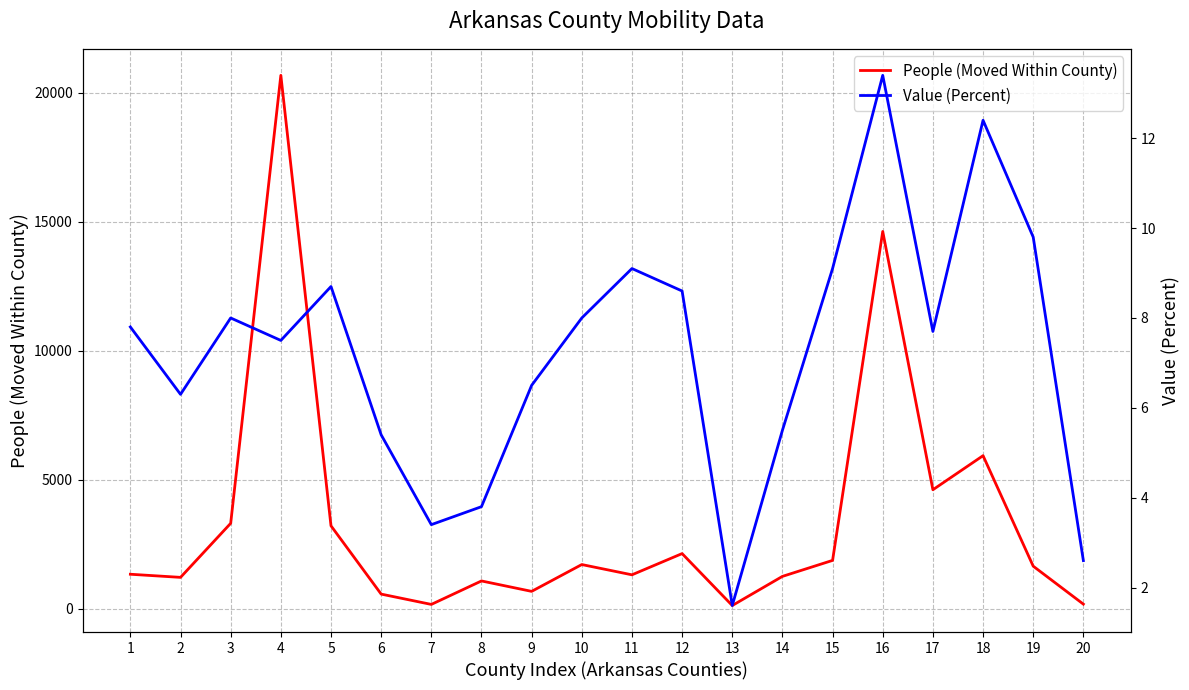

Reading left to right, extract all data points from this chart.

People (Moved Within County): 1332.0	1211.0	3307.0	20679.0	3210.0	562.0	162.0	1072.0	668.0	1708.0	1310.0	2133.0	119.0	1249.0	1869.0	14625.0	4609.0	5930.0	1645.0	173.0
Value (Percent): 7.8	6.3	8.0	7.5	8.7	5.4	3.4	3.8	6.5	8.0	9.1	8.6	1.6	5.5	9.1	13.4	7.7	12.4	9.8	2.6